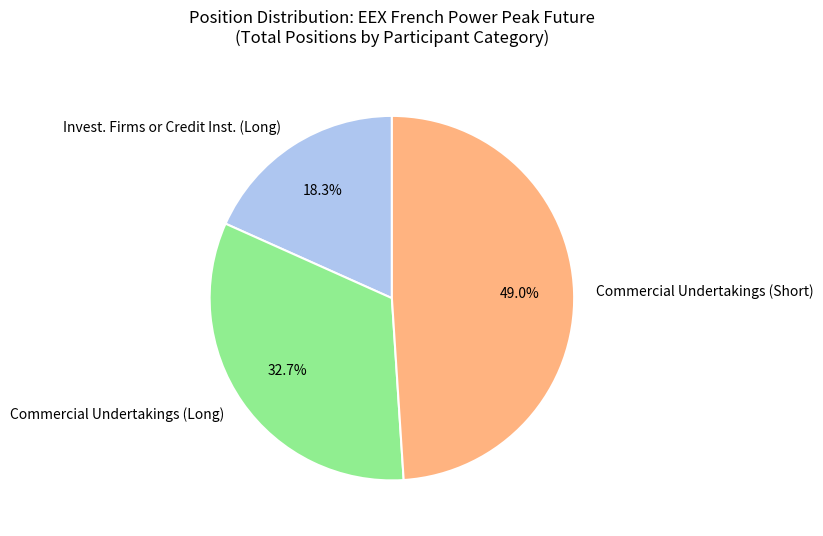

Is there any slice that represents more than half of the pie?

No